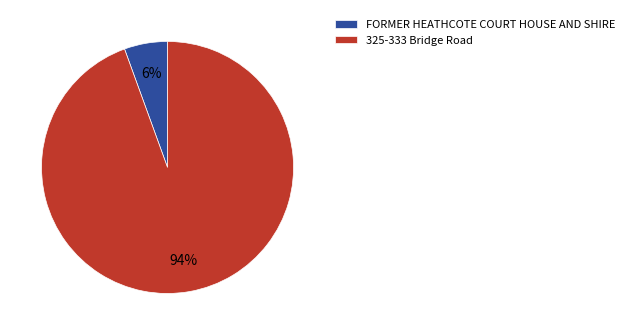

Which category has the smallest portion of the pie?

FORMER HEATHCOTE COURT HOUSE AND SHIRE